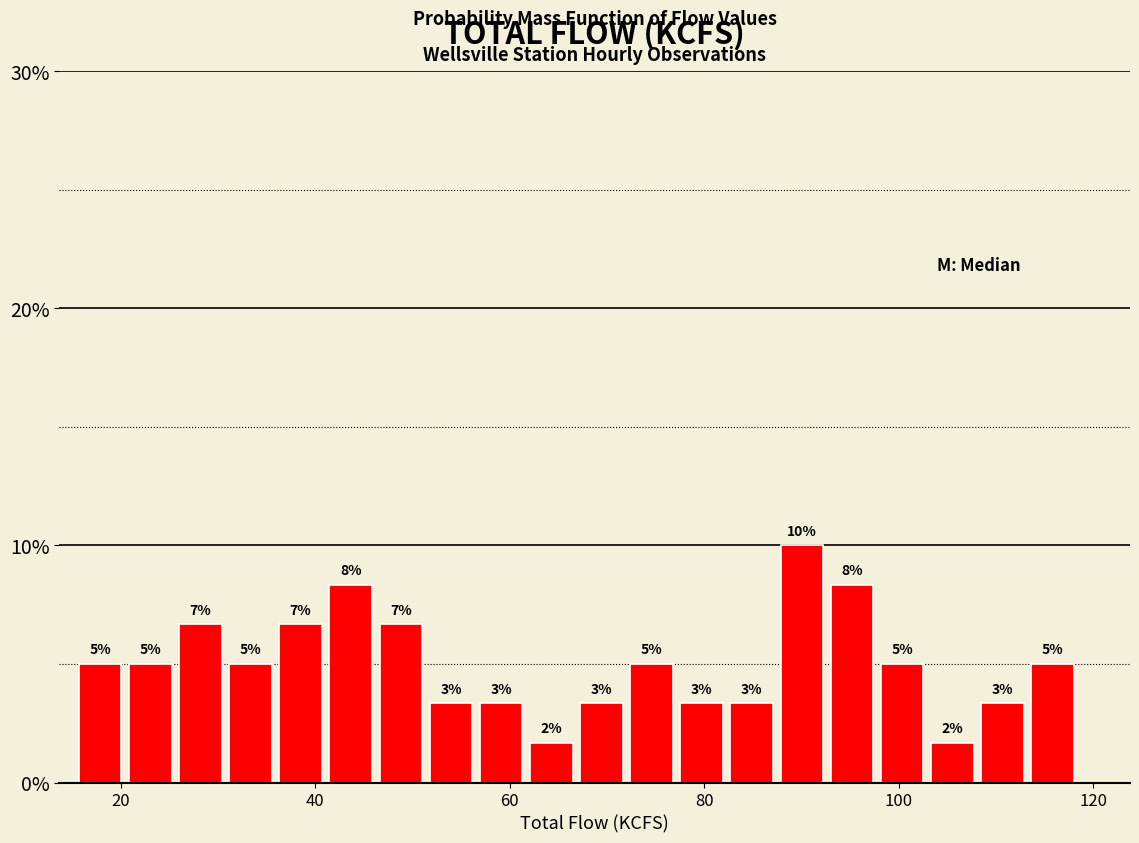

Read against the x-axis, roughly where is the centre of the tallest bar?

90